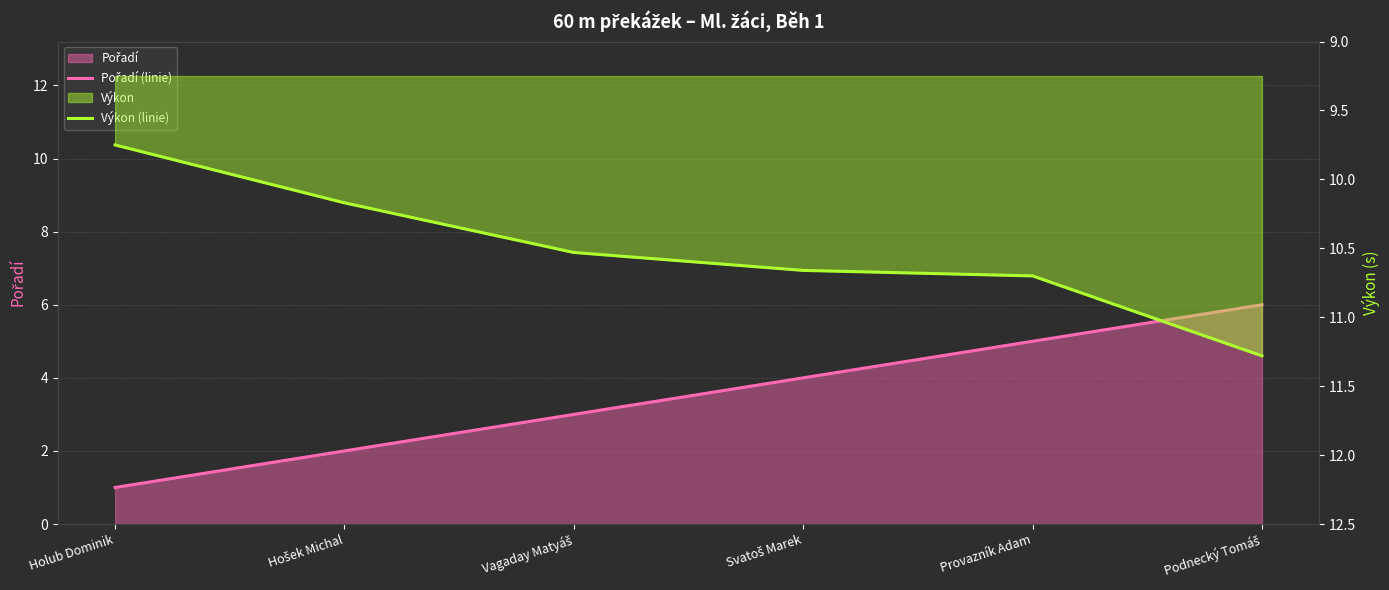

The Výkon (linie) series shows 2.3 at Svatoš Marek. True or false?

False